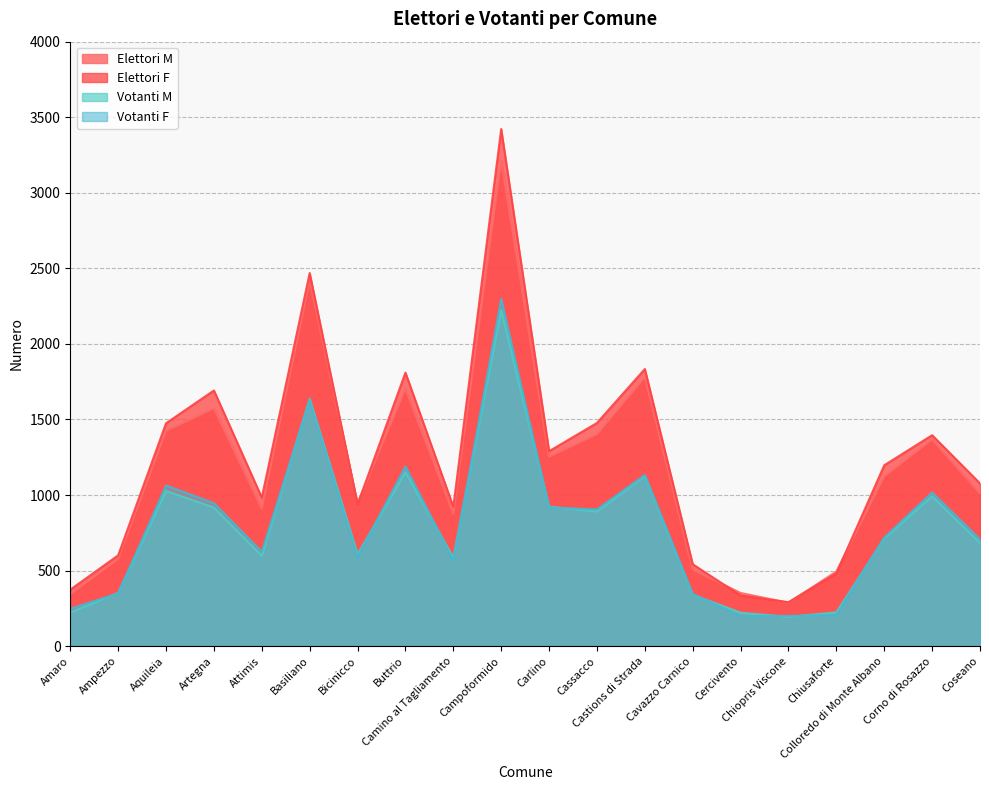

How many lines are shown in the chart?

4